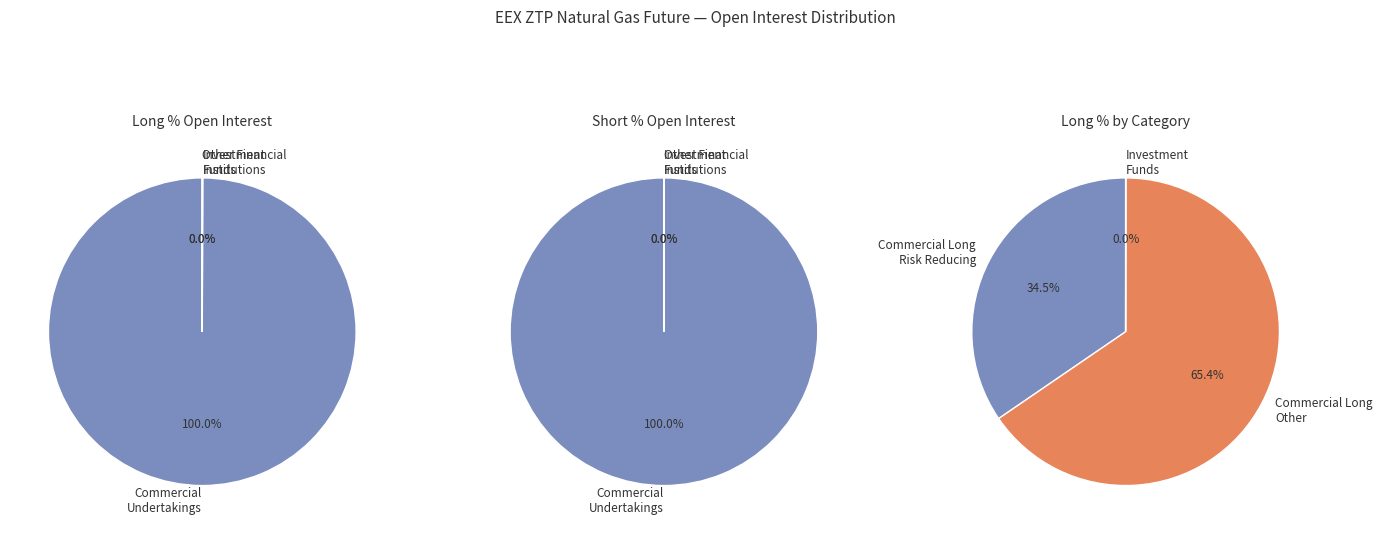

Rank the categories by value from lowest to highest.

Other Financial Long, Other Financial Short, Commercial Undertakings Long, Commercial Undertakings Short